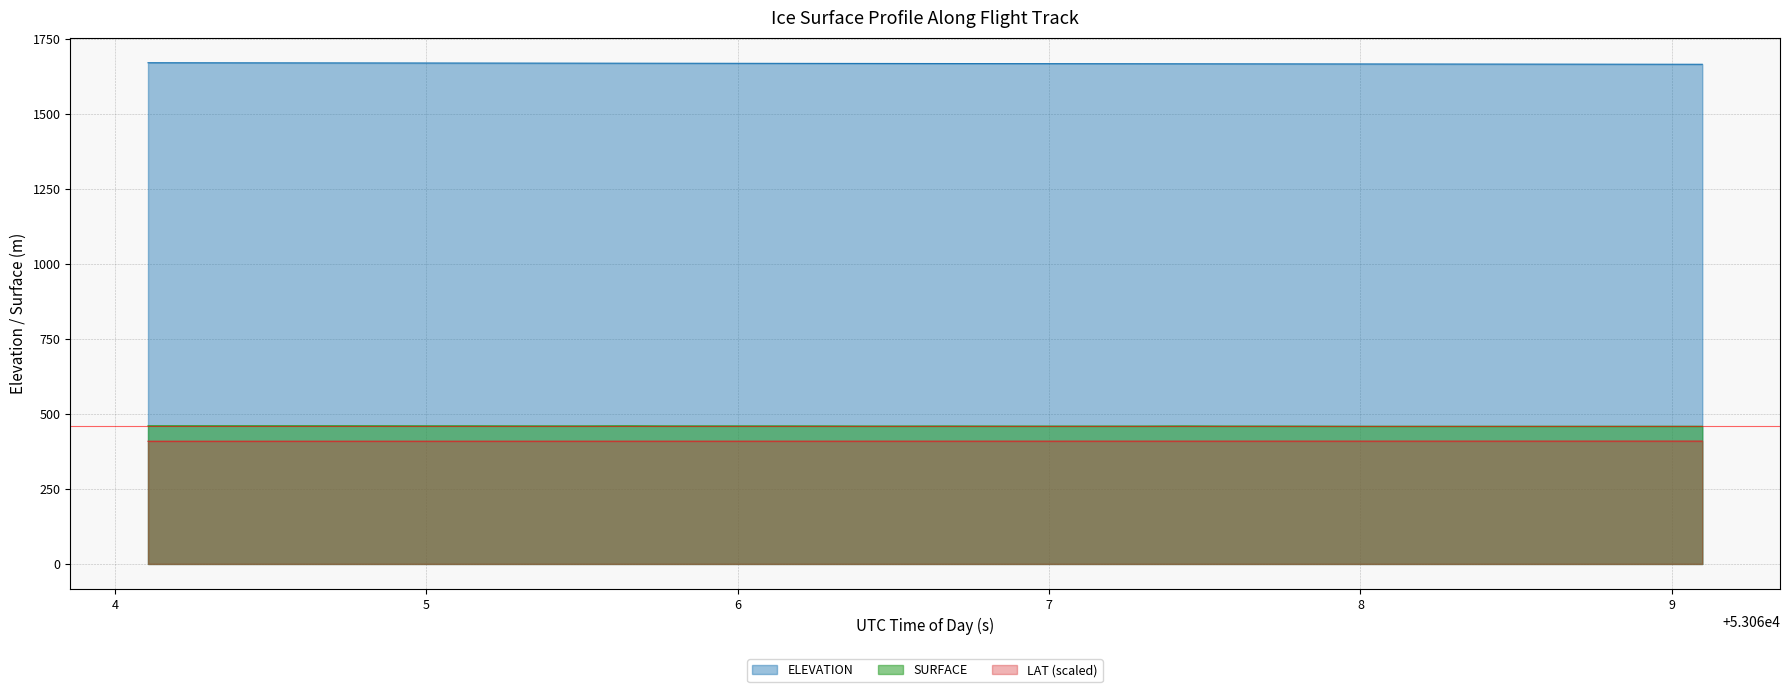

True or false: SURFACE and LAT (scaled) intersect in this chart.

False